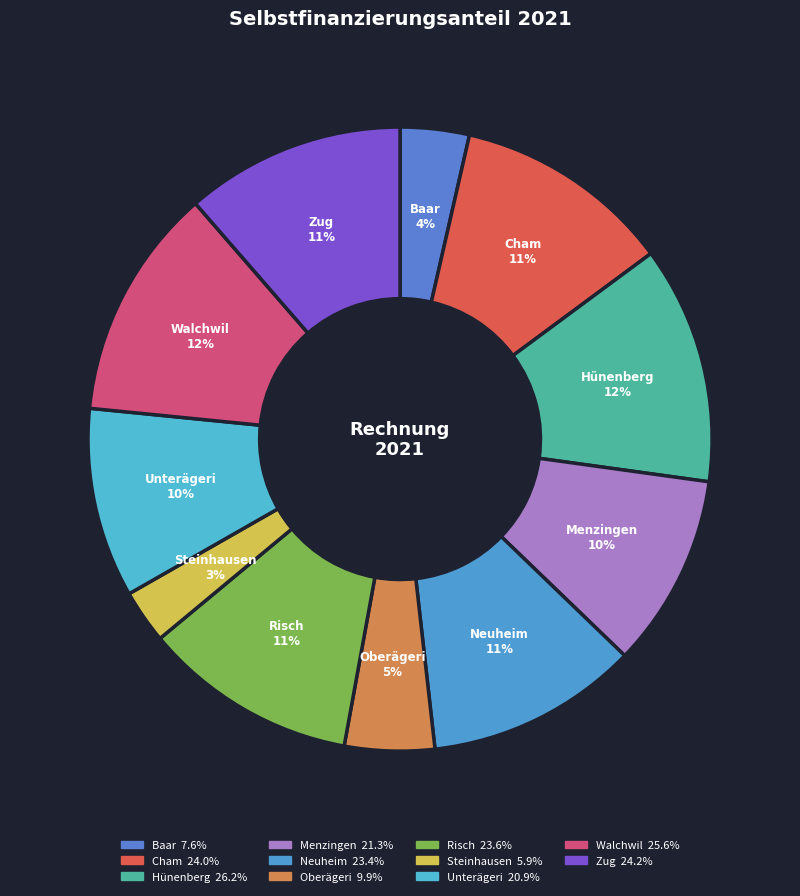

The Steinhausen slice represents 3% of the pie. True or false?

True